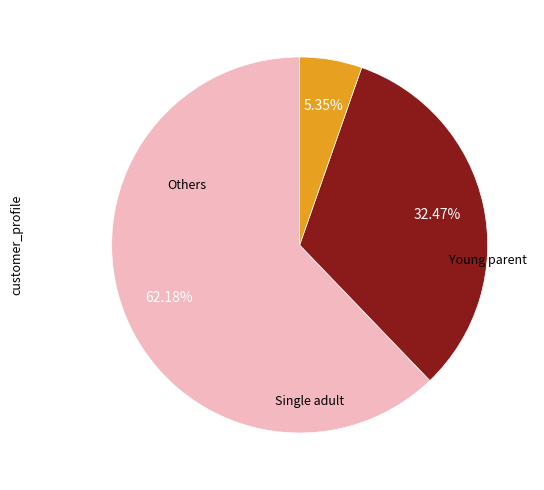

How many slices are in this pie chart?

3